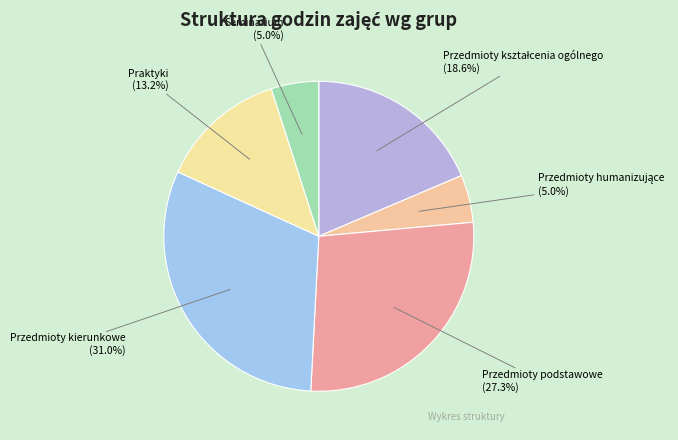

The Seminarium slice represents 5% of the pie. True or false?

True